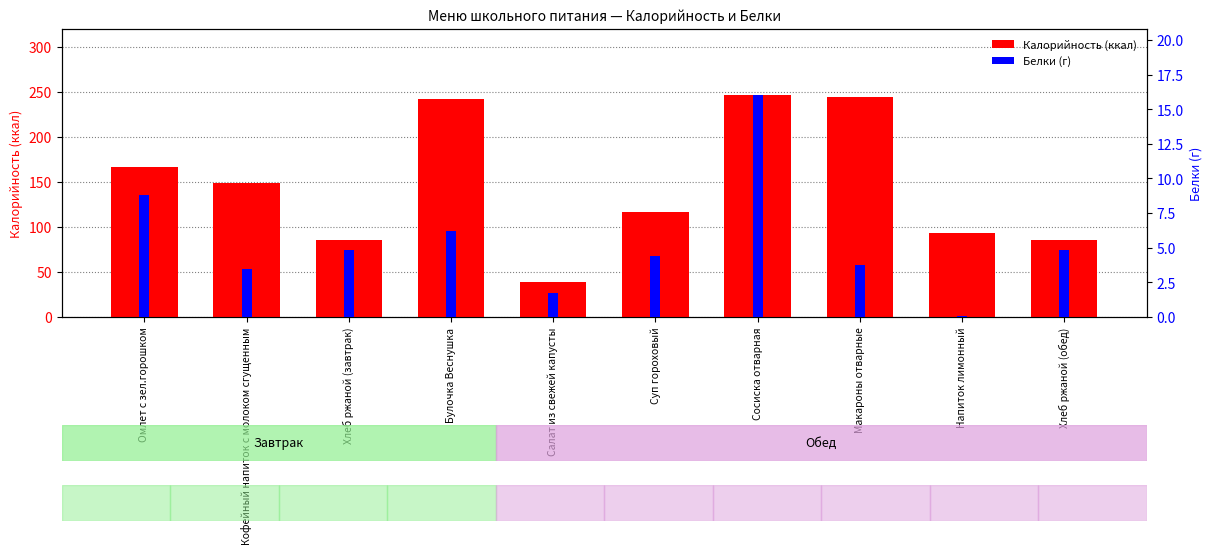

Is it true that Калорийность equals 243.8 at Макароны отварные?

True